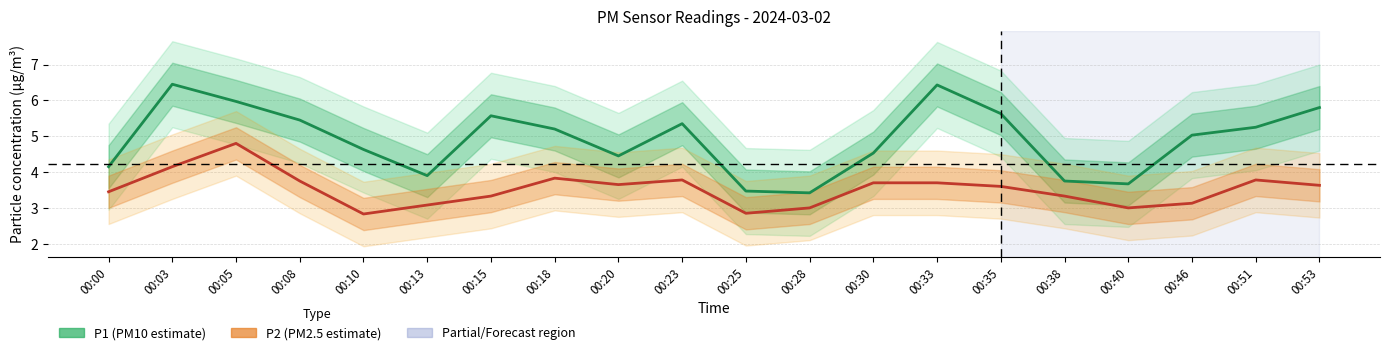

Which series has the largest total across all categories?

P1 (PM10 estimate)